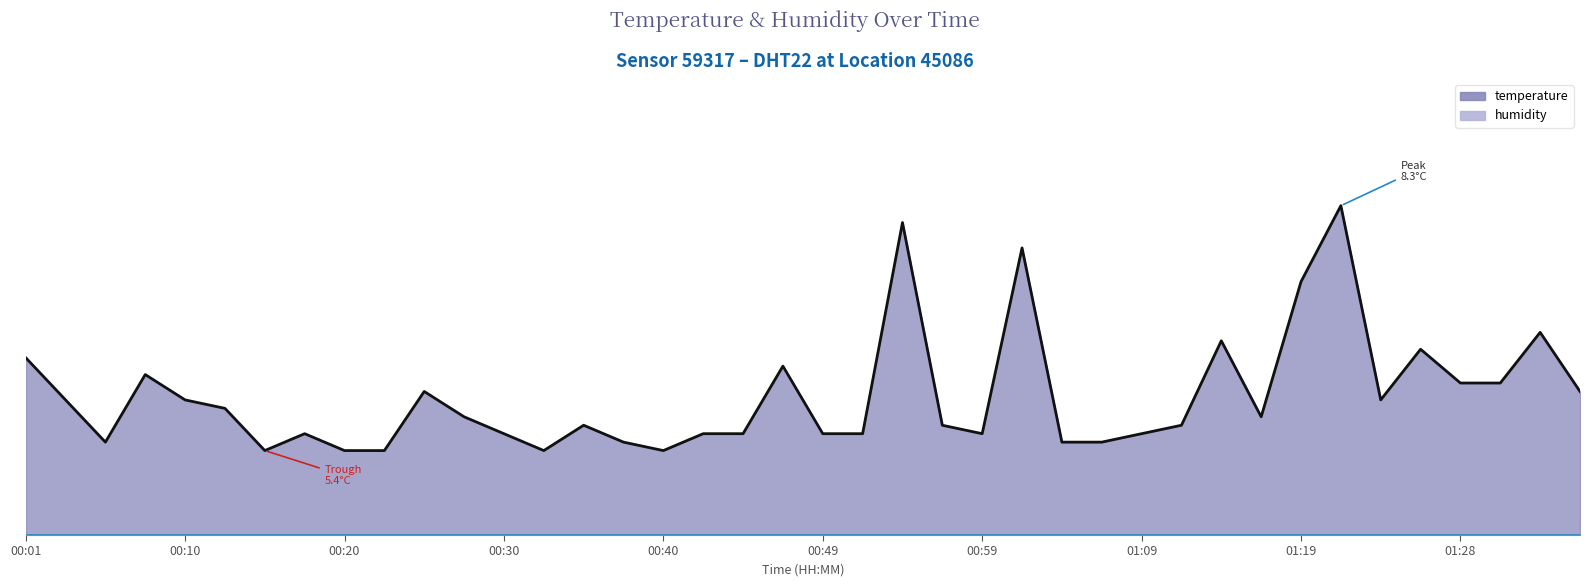

Rank the categories by value from highest to lowest.

01:21, 00:54, 01:02, 01:19, 01:33, 01:14, 01:26, 00:01, 00:47, 00:08, 01:28, 01:31, 00:25, 01:36, 00:03, 00:10, 01:23, 00:13, 00:27, 01:16, 00:35, 00:57, 01:11, 00:18, 00:30, 00:42, 00:44, 00:49, 00:52, 00:59, 01:09, 00:06, 00:37, 01:04, 01:06, 00:15, 00:20, 00:23, 00:32, 00:40